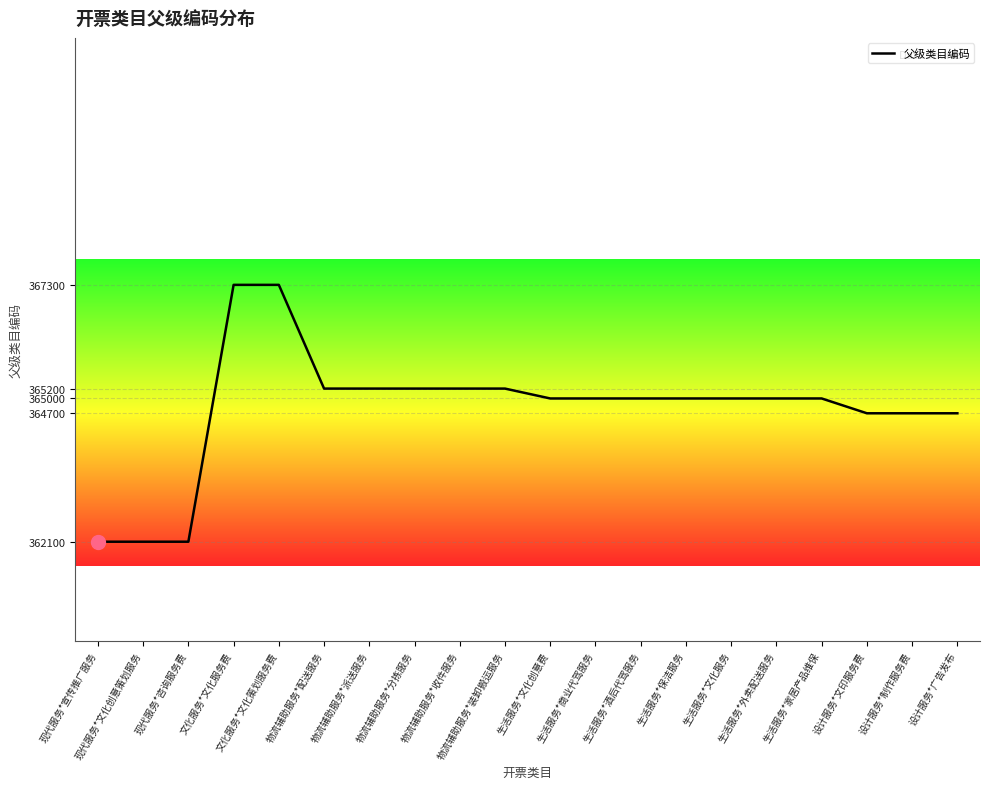

Is it true that the value at 生活服务*文化创意费 is 551860?

False